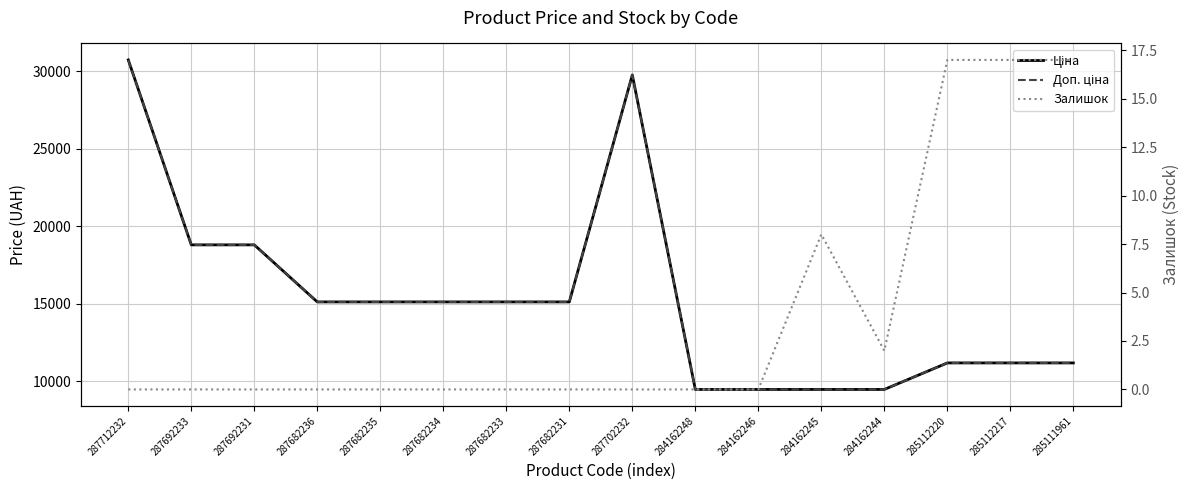

Is it true that Ціна equals 16317.6 at 284162244?

False